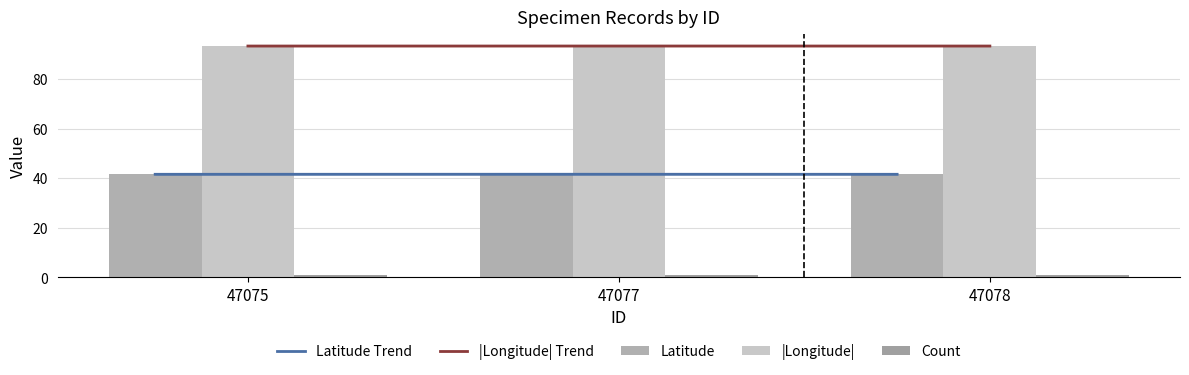

The value of Latitude at 47075 is 17.1. True or false?

False